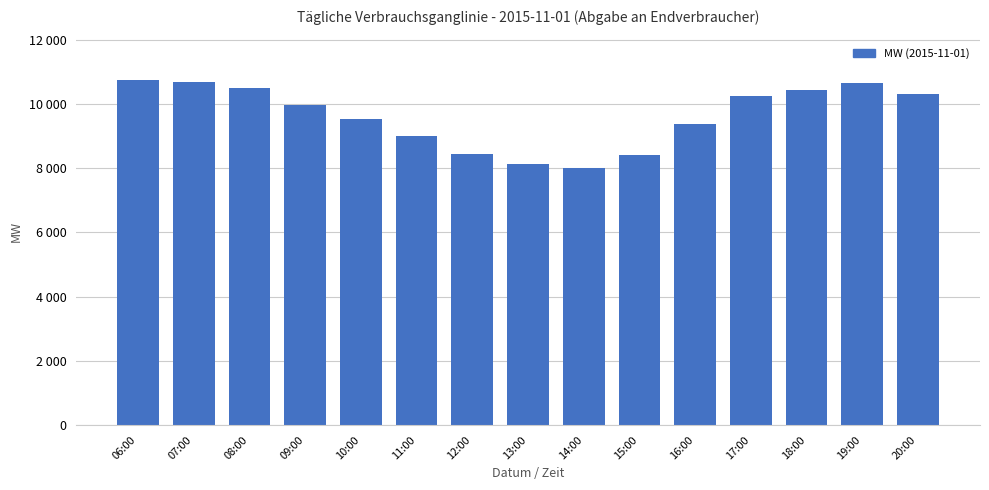

What is the change in value from 13:00 to 20:00?

+2166.6